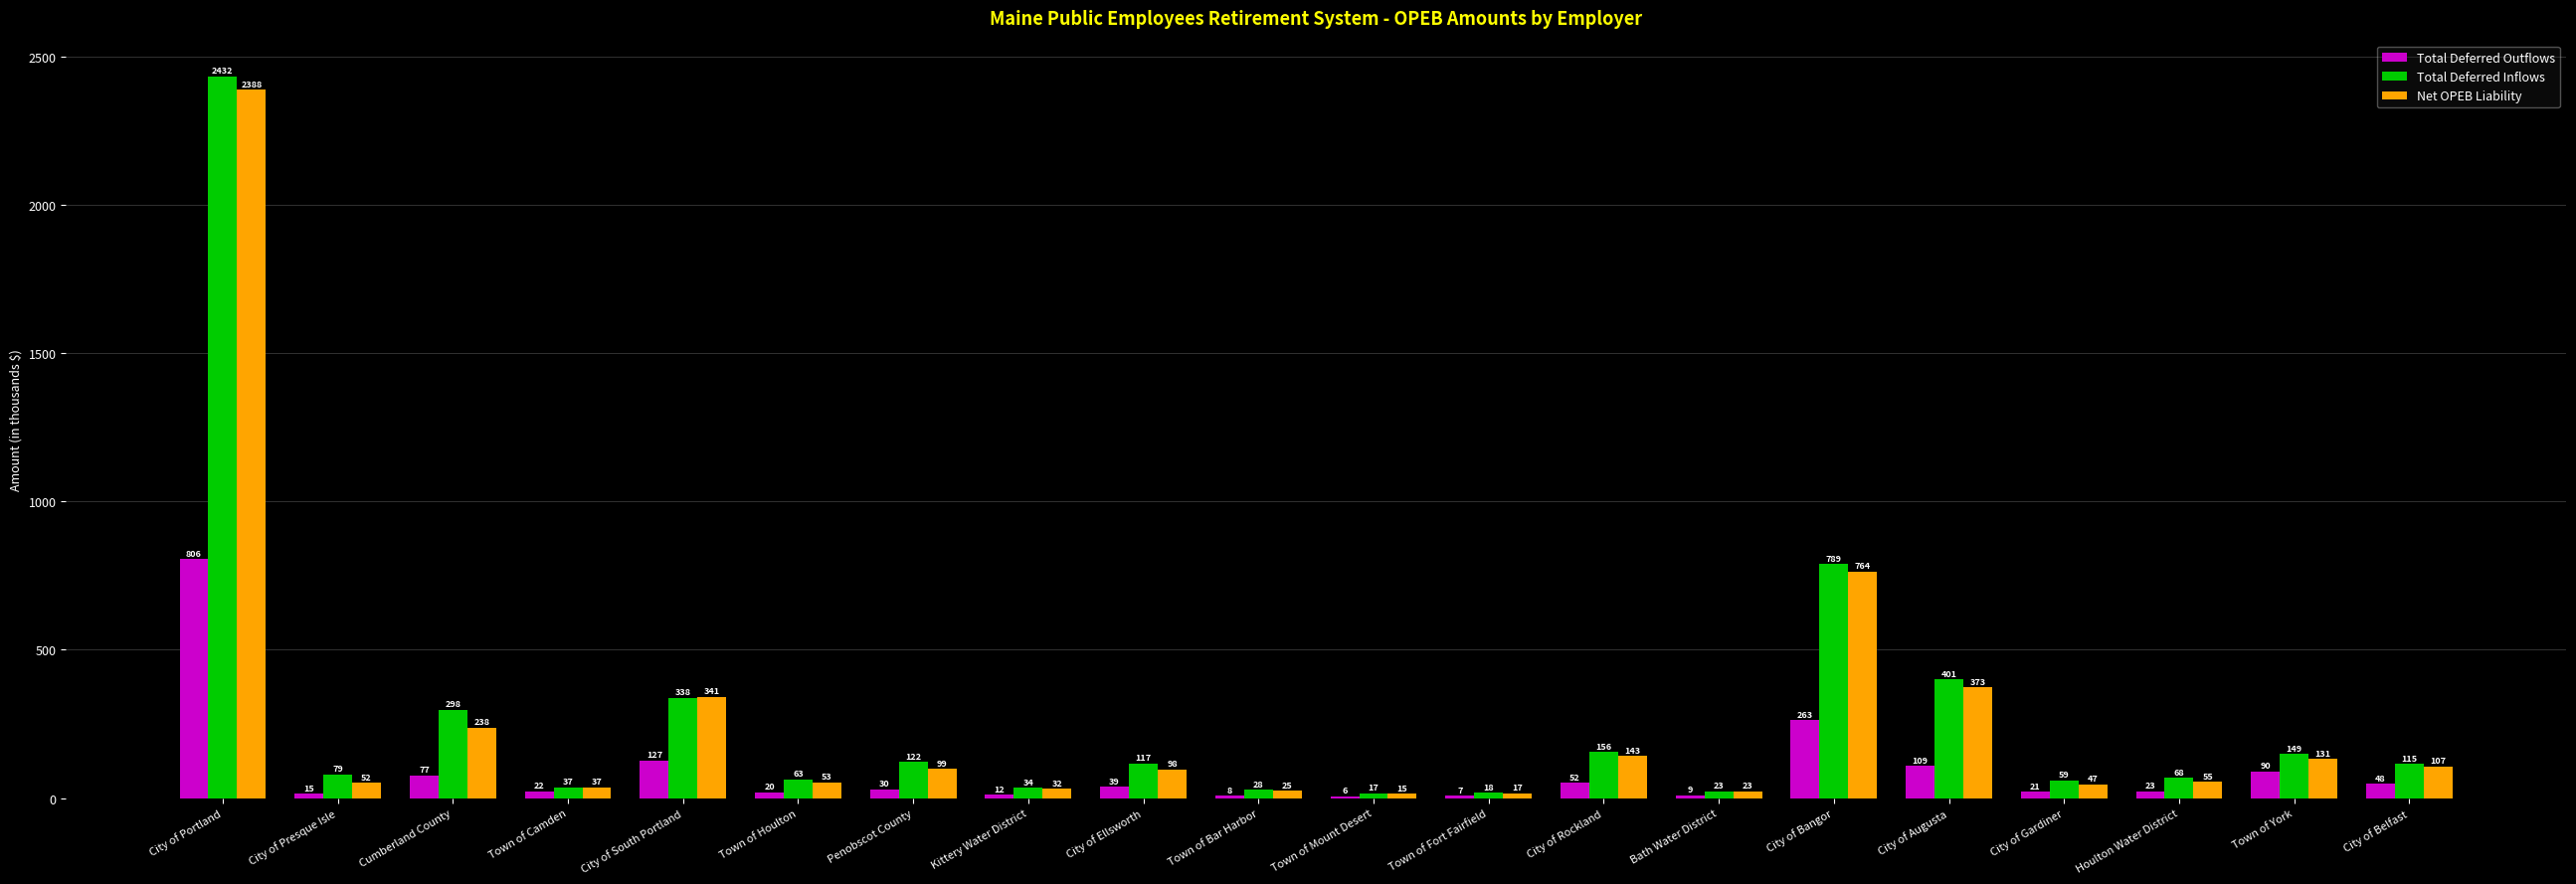

What is the maximum value shown in the chart?

2431.9